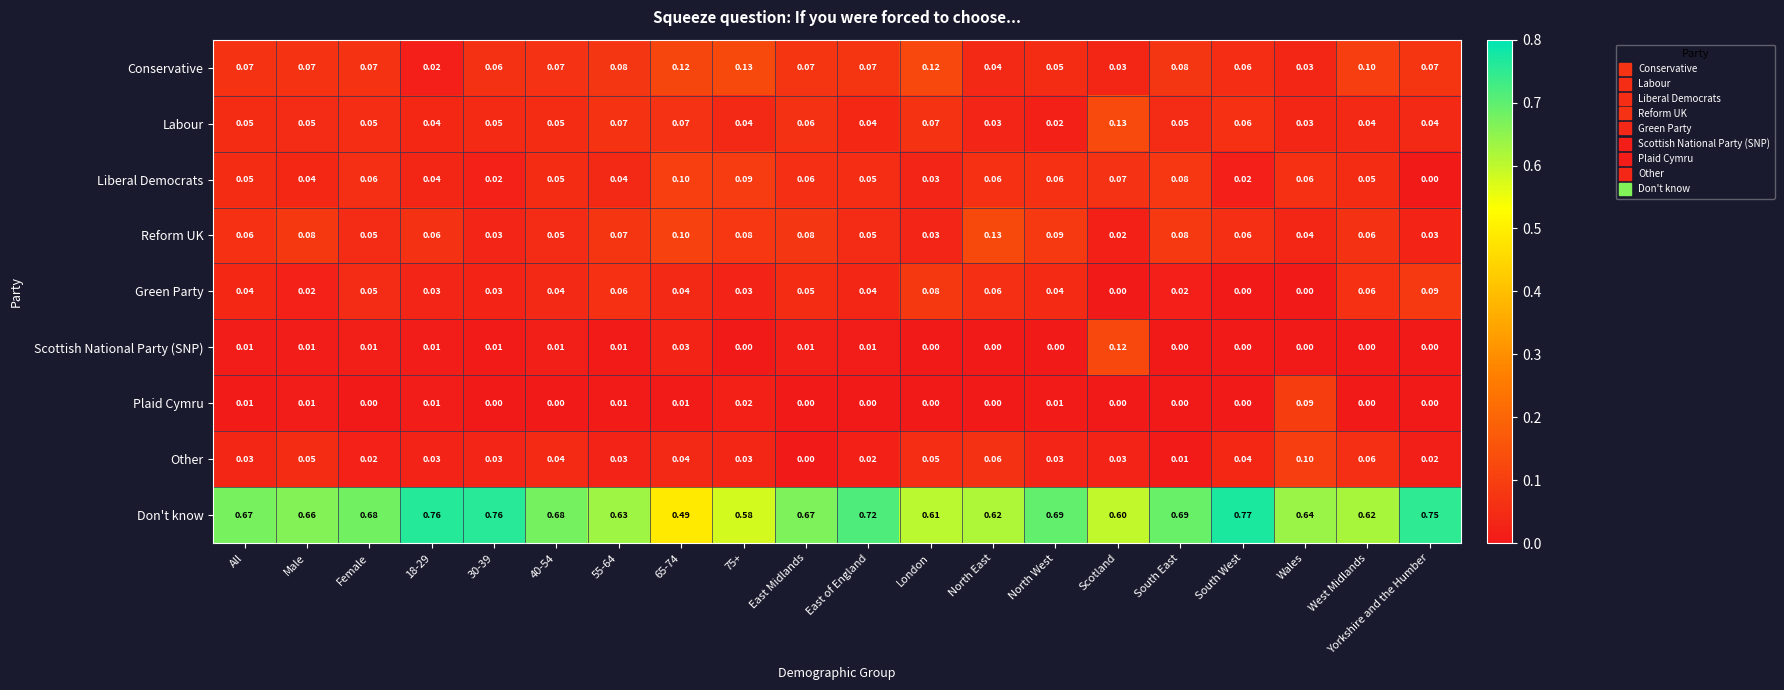

Which series has the largest total across all categories?

Don't know